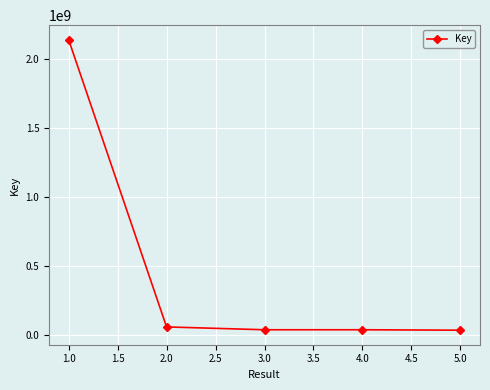

True or false: the data has more than 2 interior local peaks.

False